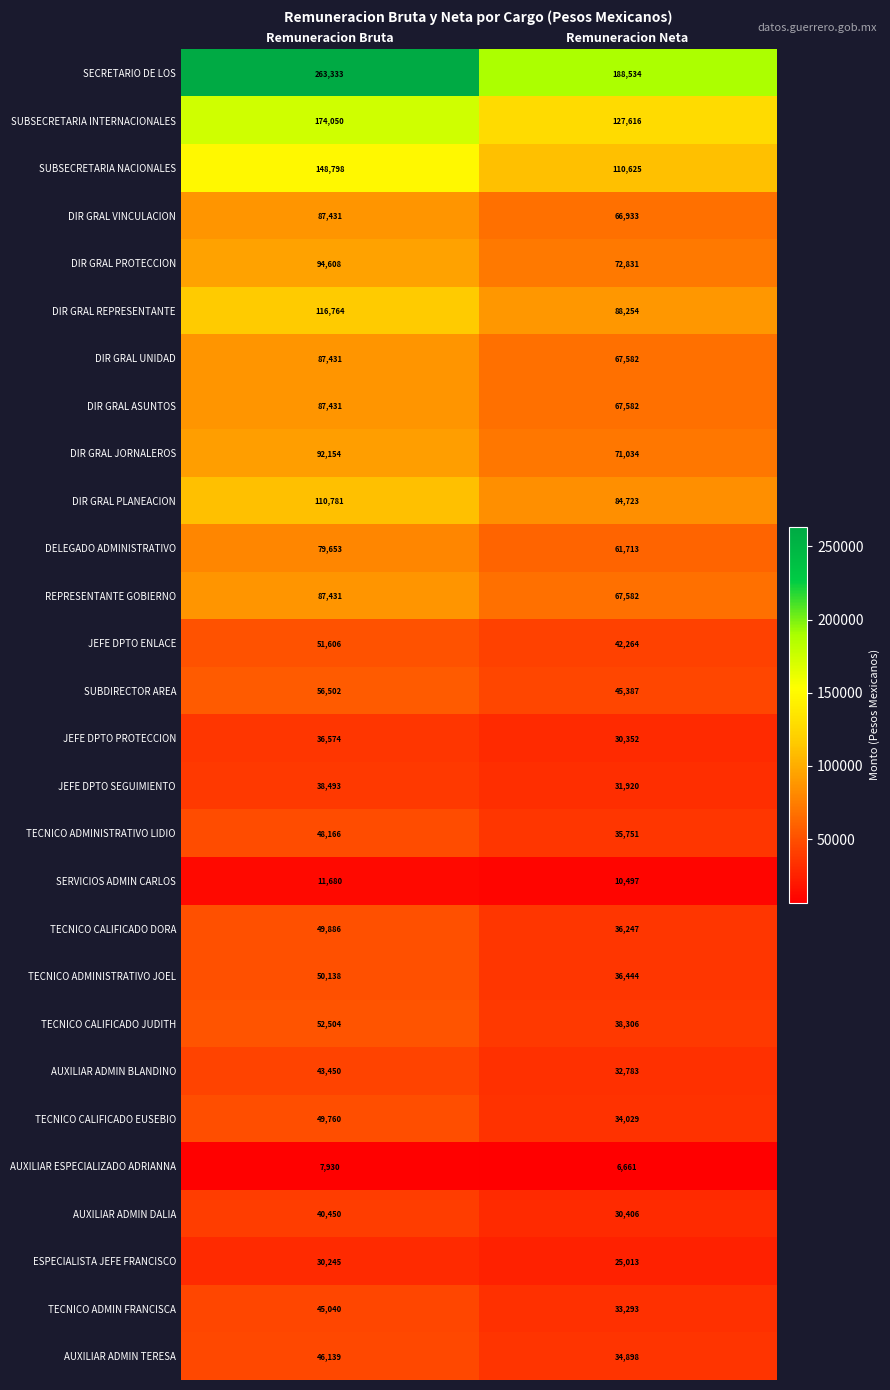

Where is AUXILIAR ADMIN TERESA nearest to the value 40518?

Remuneracion Neta